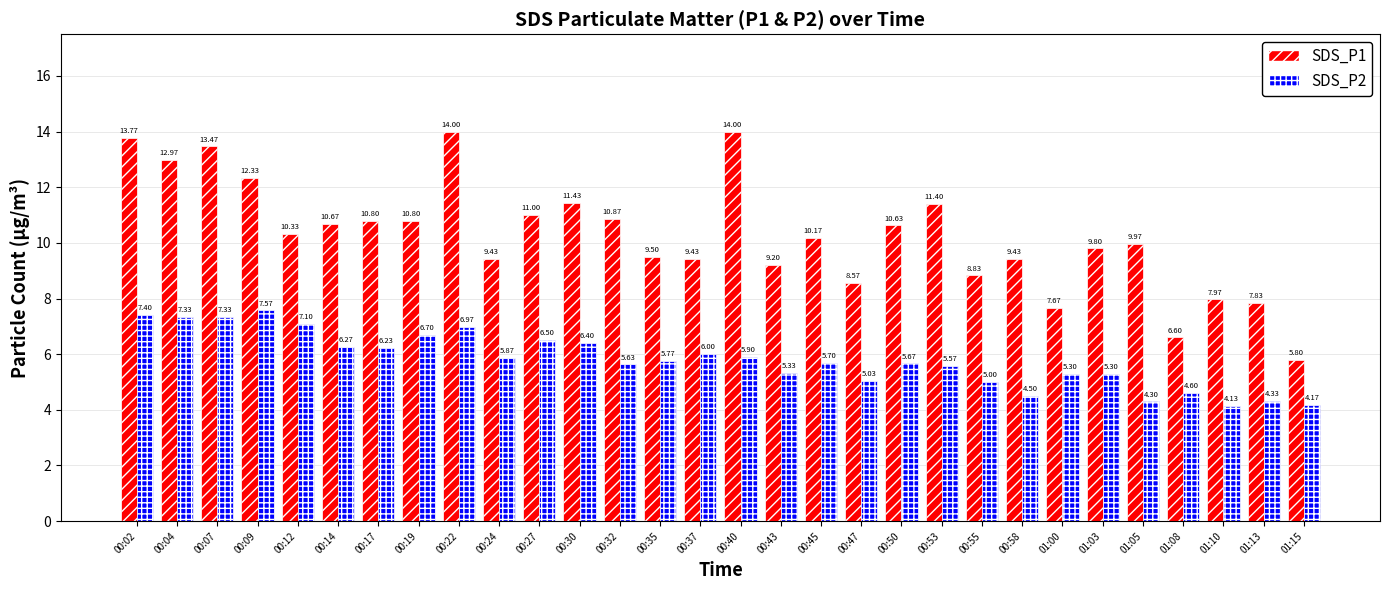

What is the value of the SDS_P1 bar at the 4th from the left?

12.3